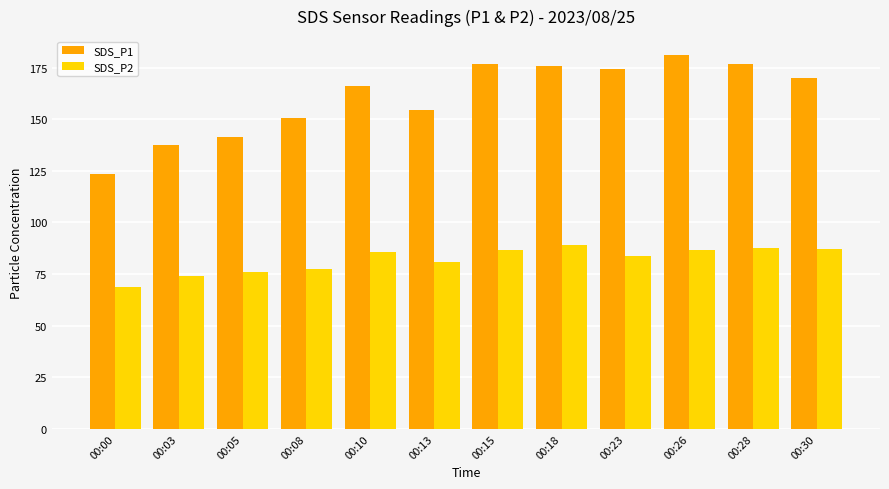

Which label corresponds to the smallest value in the chart?

00:00